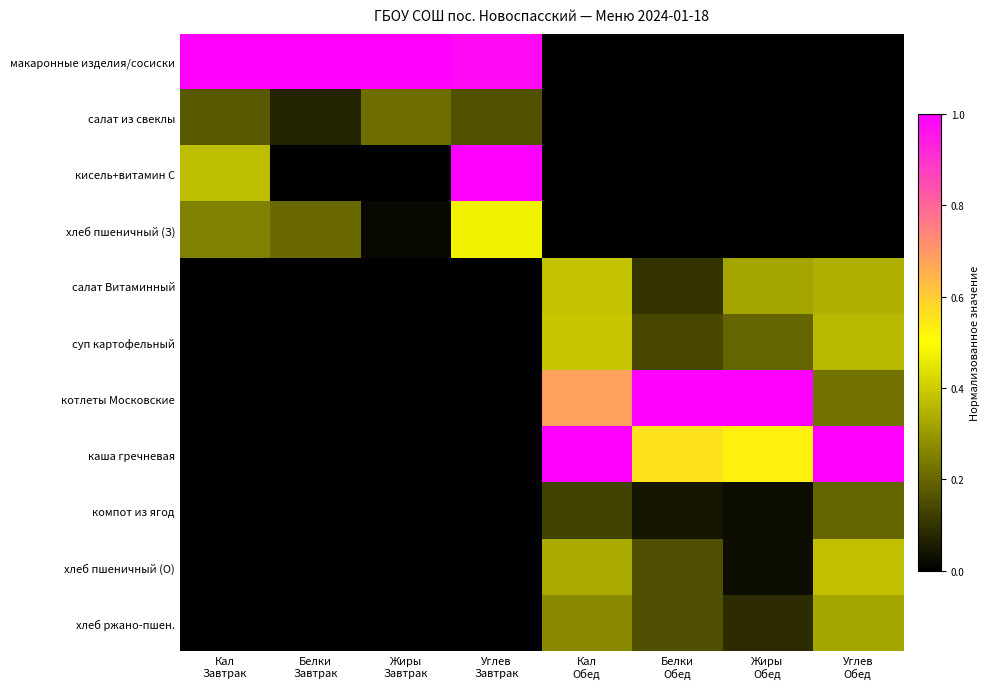

At which category does the chart reach its peak across all series?

Кал
Завтрак